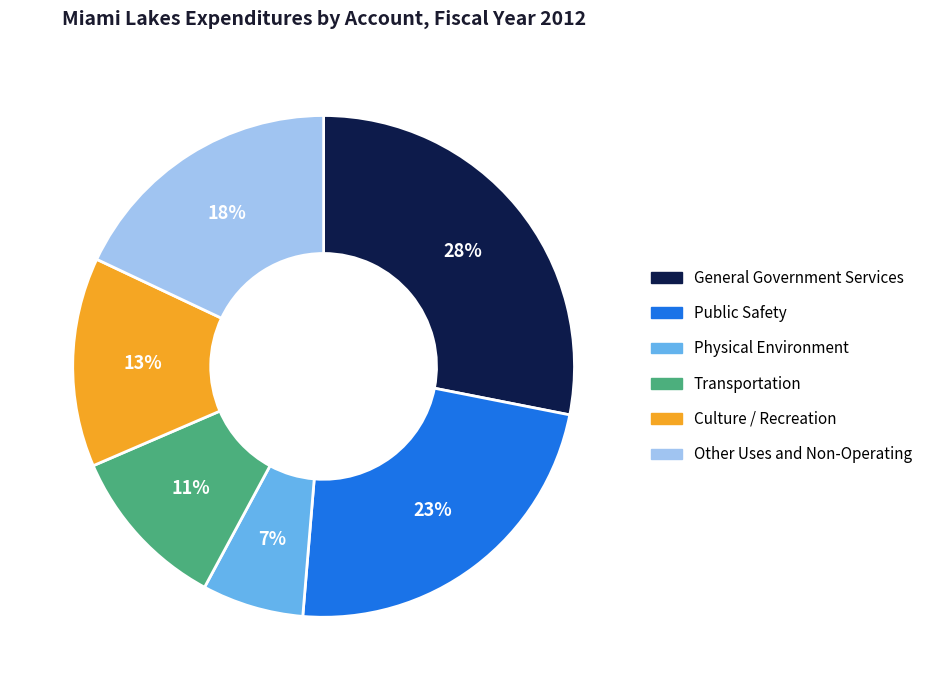

True or false: Culture / Recreation accounts for 13% of the total.

True